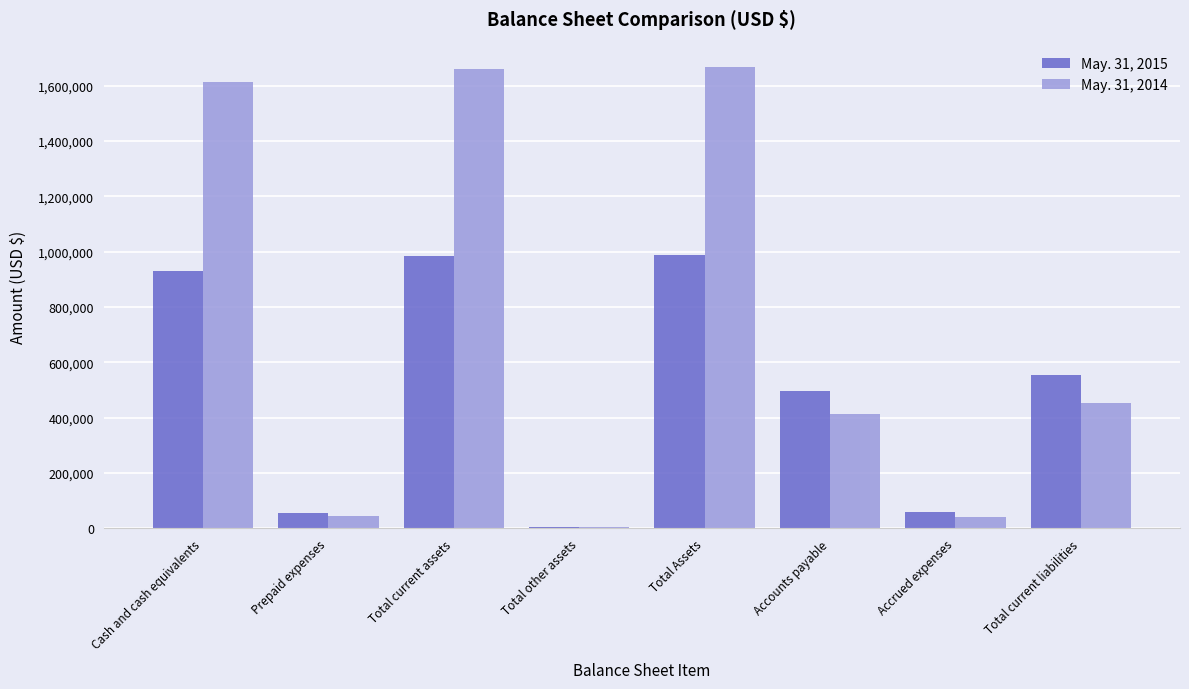

What is the sum of the May. 31, 2014 values at Total other assets and Accrued expenses?

45582